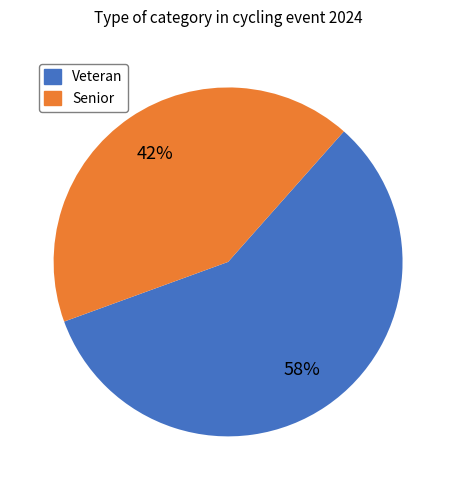

Which category accounts for the majority?

Veteran